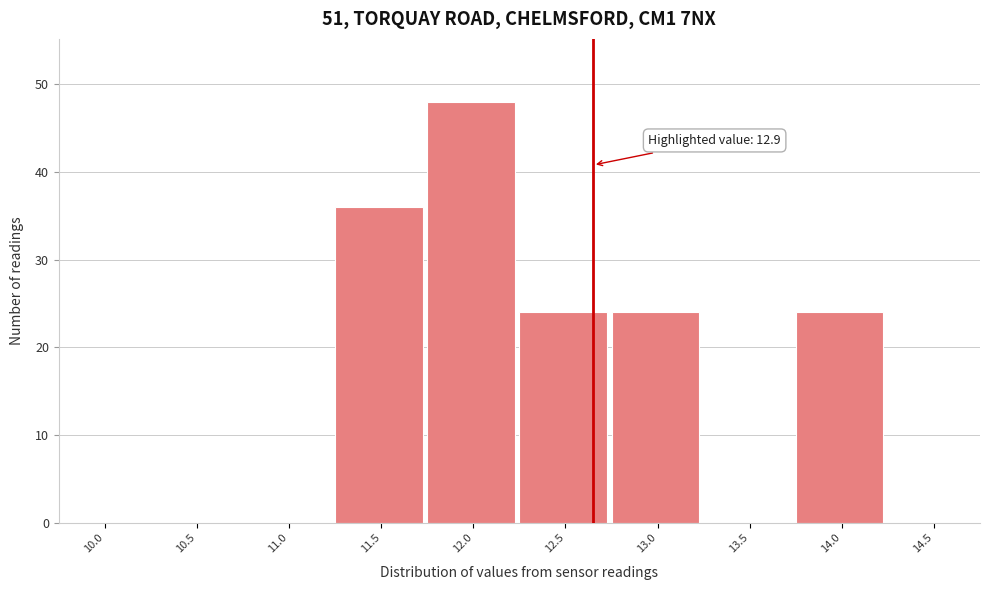

Reading left to right, transcribe all the data shown in this chart.

10.0=0	10.5=0	11.0=0	11.5=36	12.0=48	12.5=24	13.0=24	13.5=0	14.0=24	14.5=0